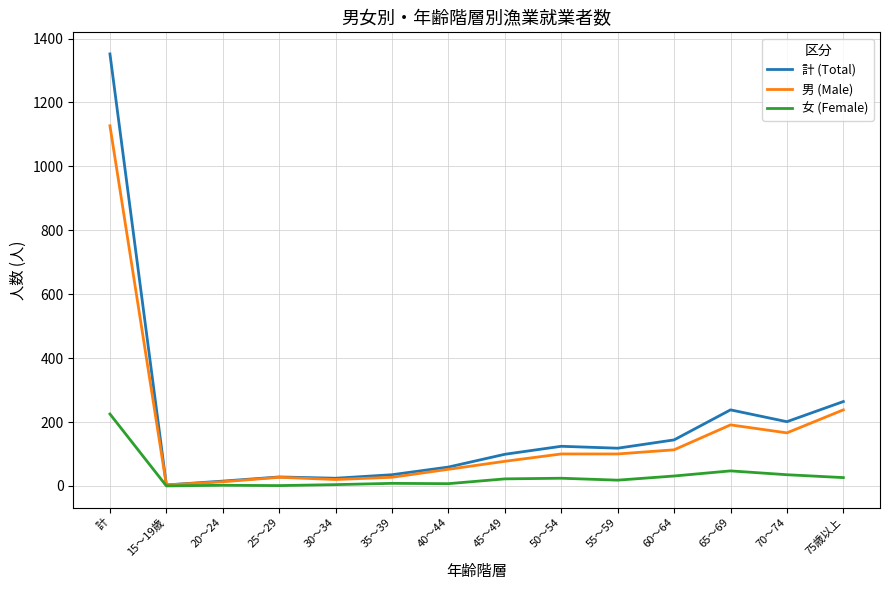

In 計 (Total), how many points are higher than both neighbors (excluding endpoints)?

3